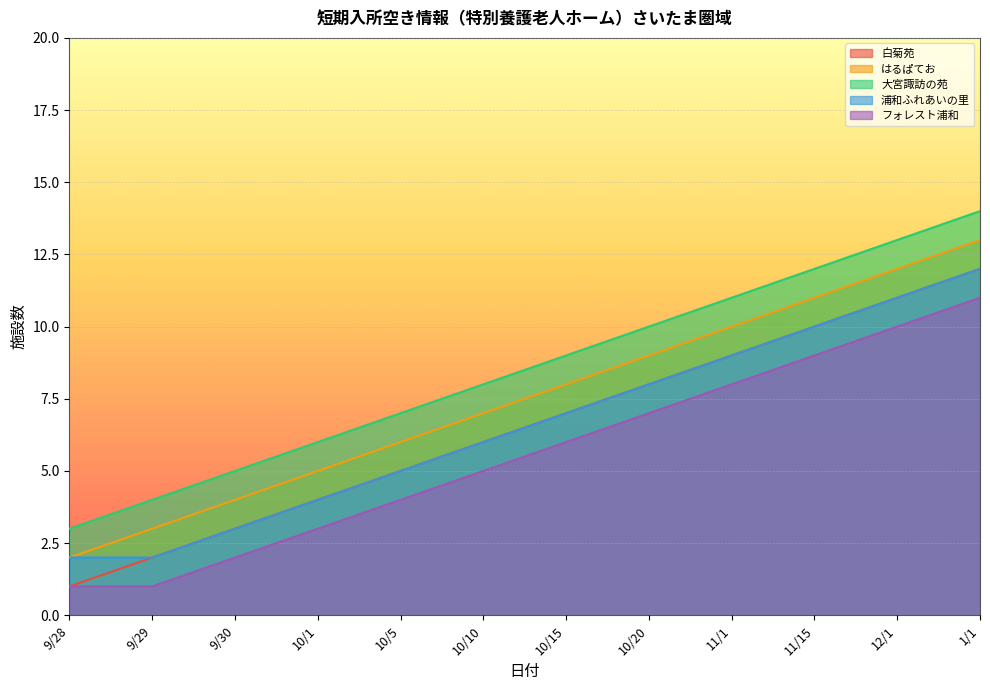

True or false: はるぱてお and 浦和ふれあいの里 intersect in this chart.

False